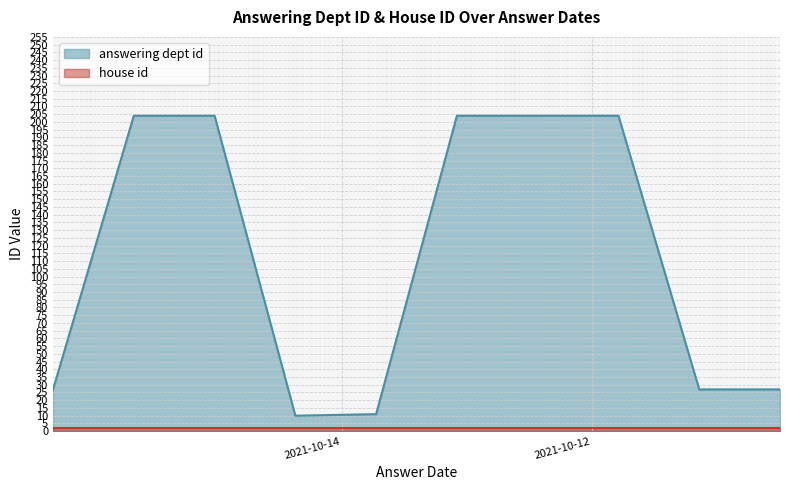

Which series has the largest range (max minus min)?

answering dept id